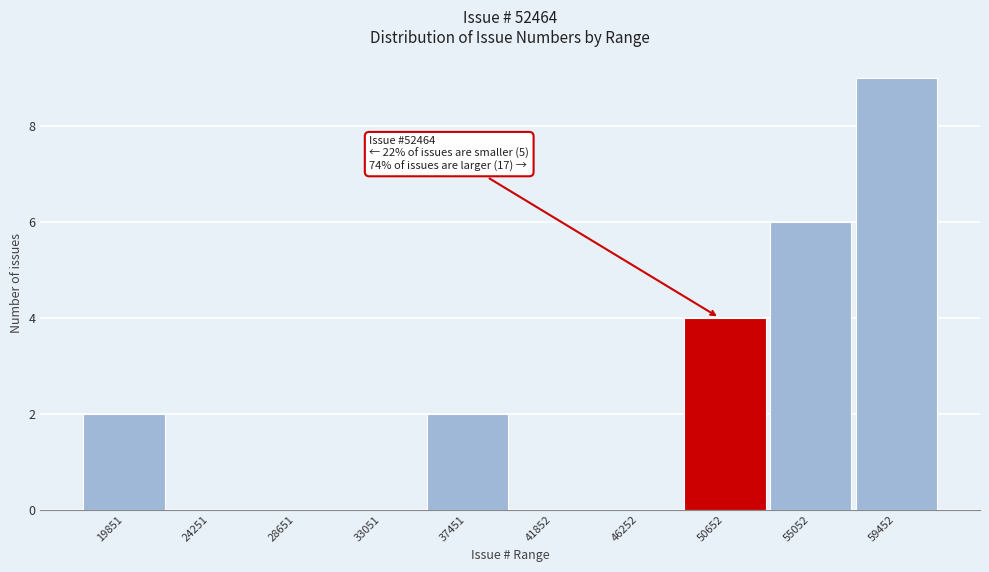

Reading left to right, transcribe all the data shown in this chart.

19851=2	24251=0	28651=0	33051=0	37451=2	41852=0	46252=0	50652=4	55052=6	59452=9